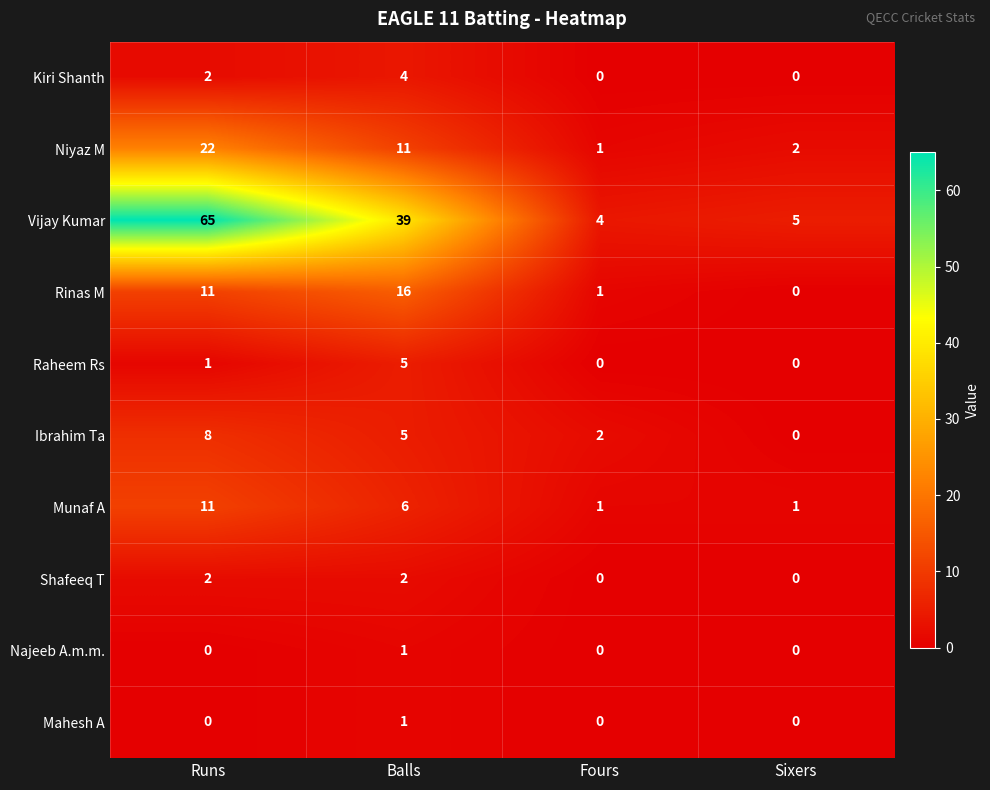

What is the total value across all series at Balls?

90